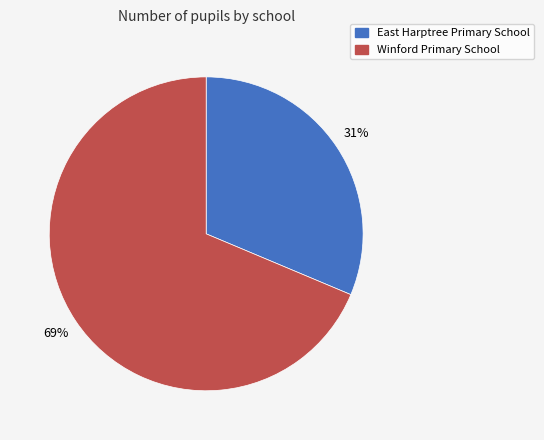

Count the number of slices in the pie.

2